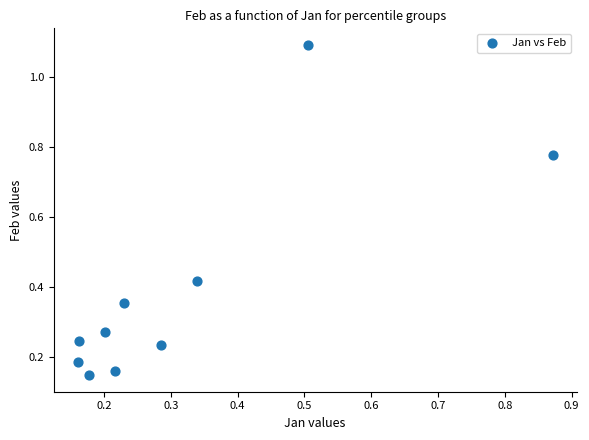

What is the range of X values (max minus min)?

0.7